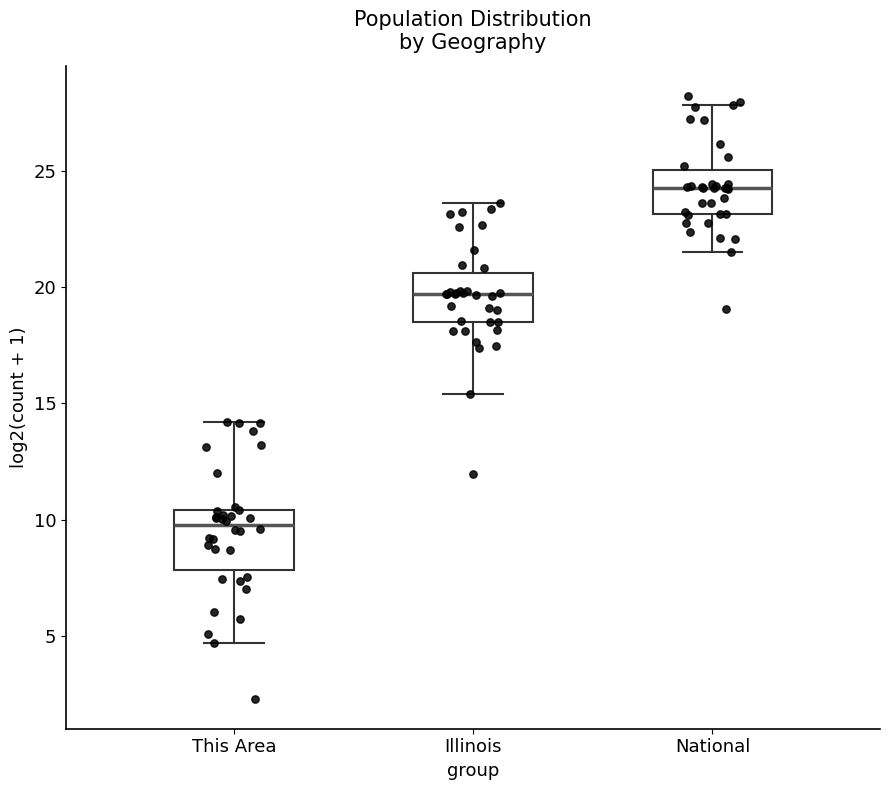

Which box has the lowest median line?

This Area